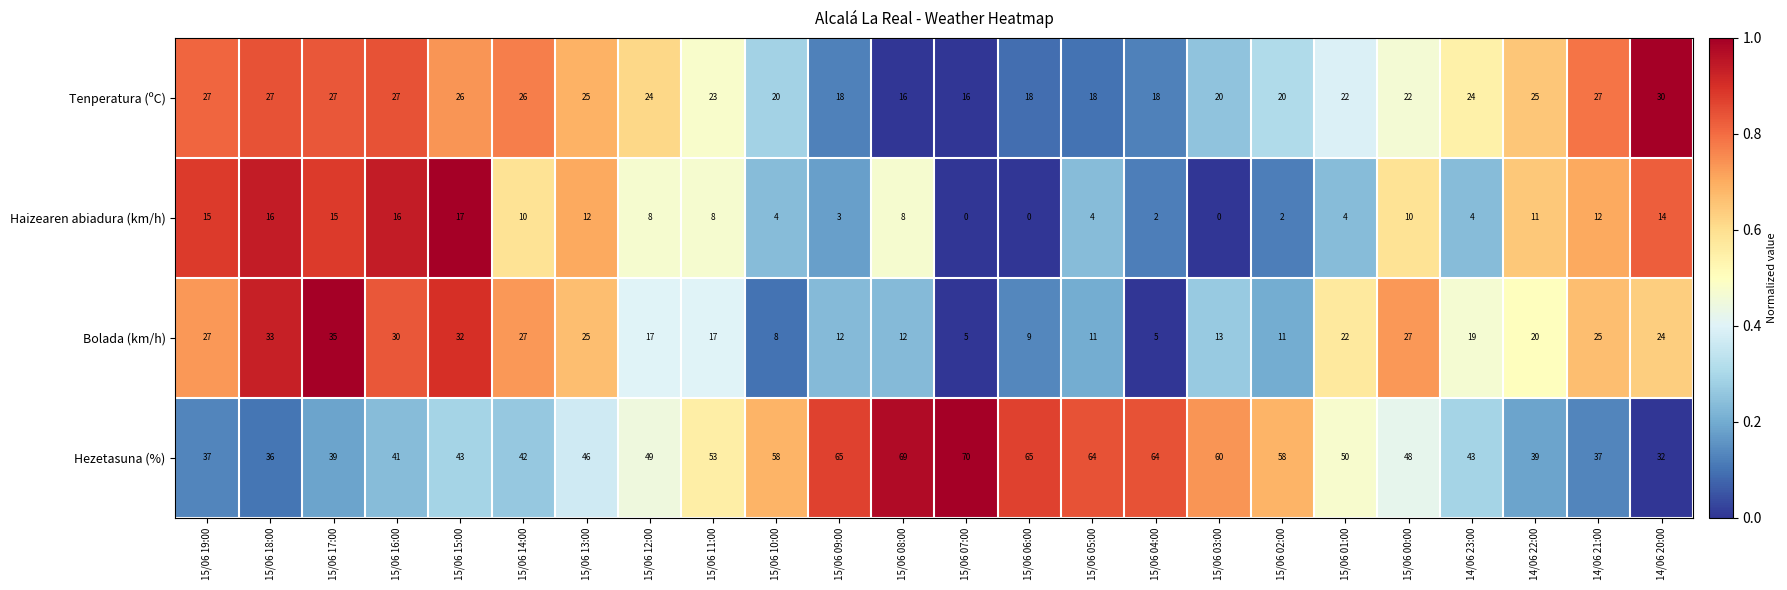

True or false: Hezetasuna (%) has a value of 58 at 15/06 02:00.

True